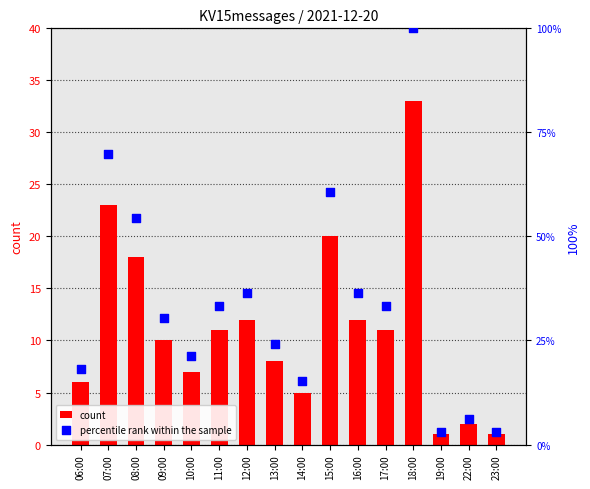

Which series contains the highest Y value?

percentile rank within the sample